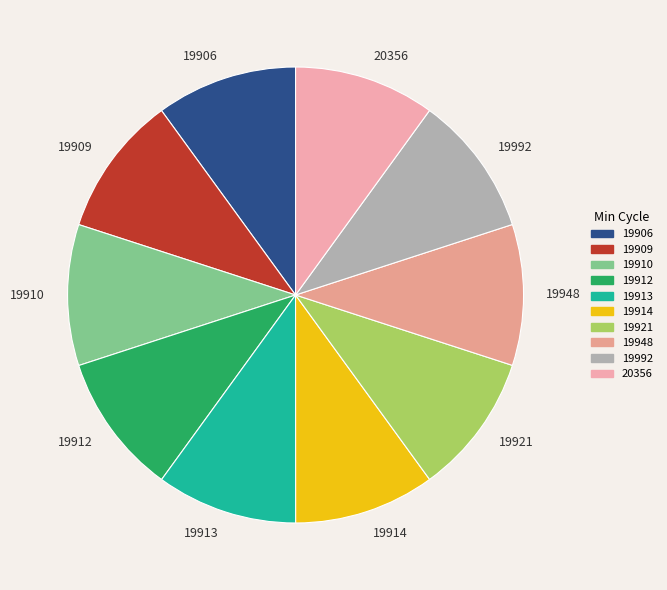

Is 19909 the majority of the pie?

No